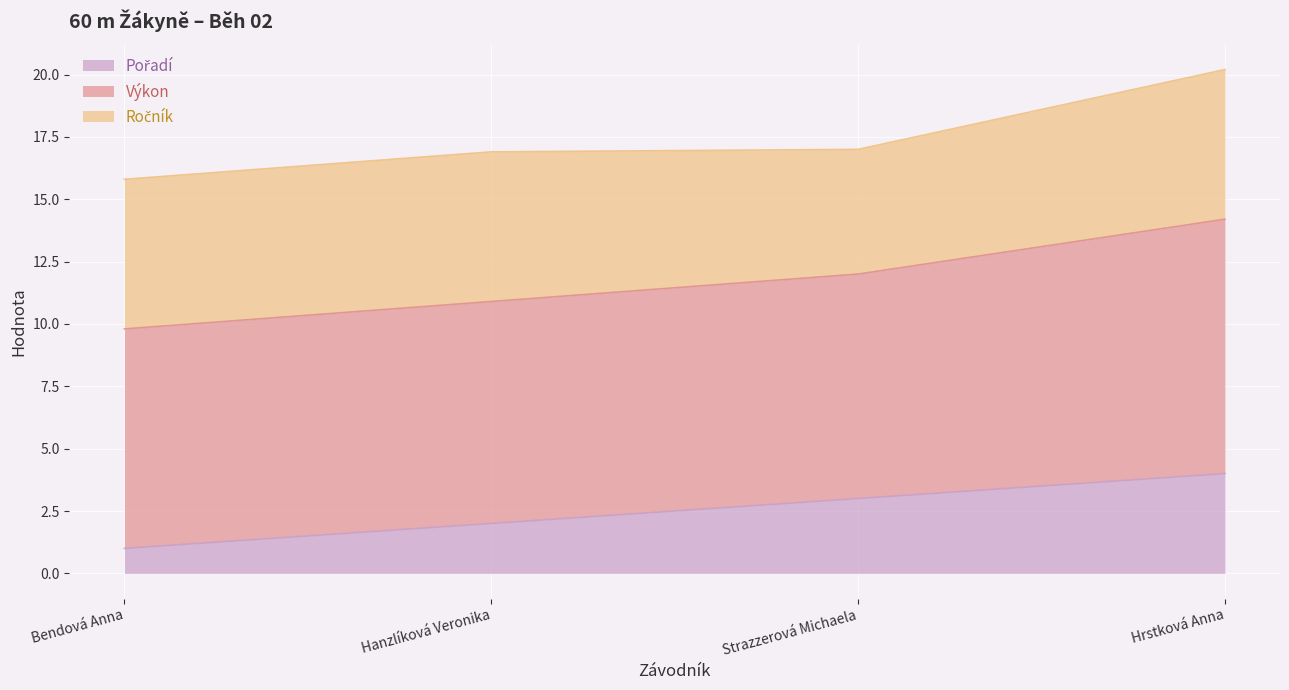

What is the total value across all series at Bendová Anna?

15.8